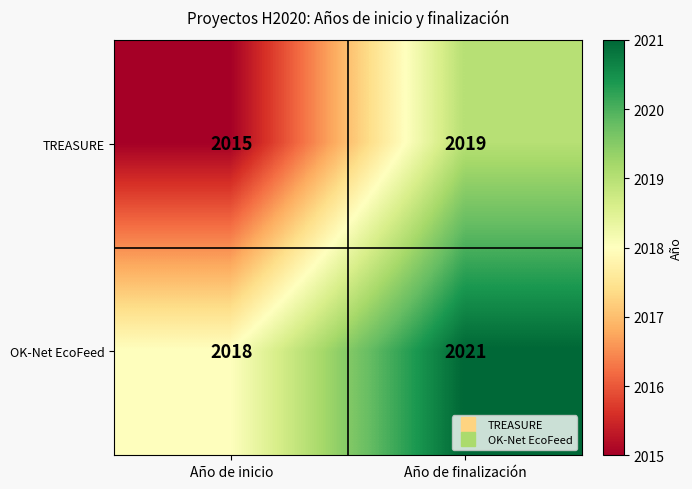

True or false: TREASURE has a value of 2019 at Año de finalización.

True